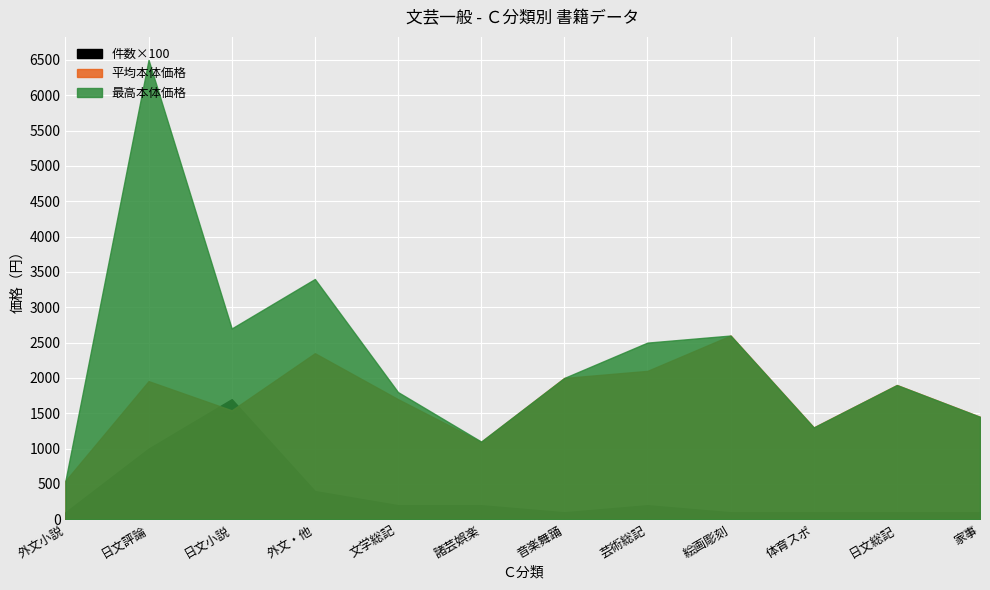

What is the difference between the 平均本体価格 values at 文学総記 and 音楽舞踊?

300